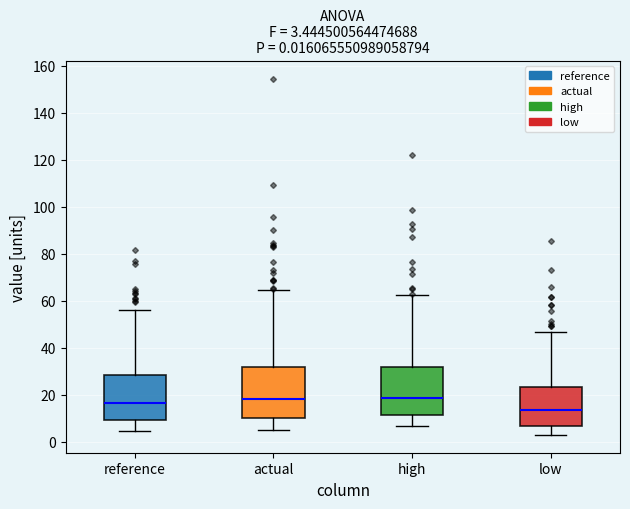

Which box has the lowest median line?

low